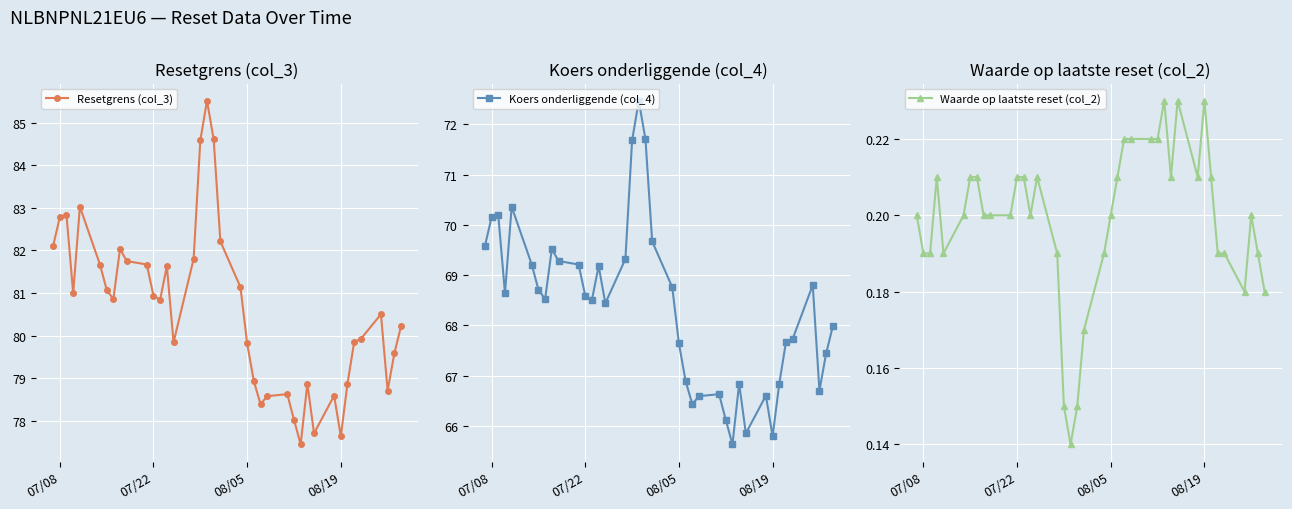

True or false: Koers onderliggende (col_4) has more than 0 points higher than both neighbors.

True